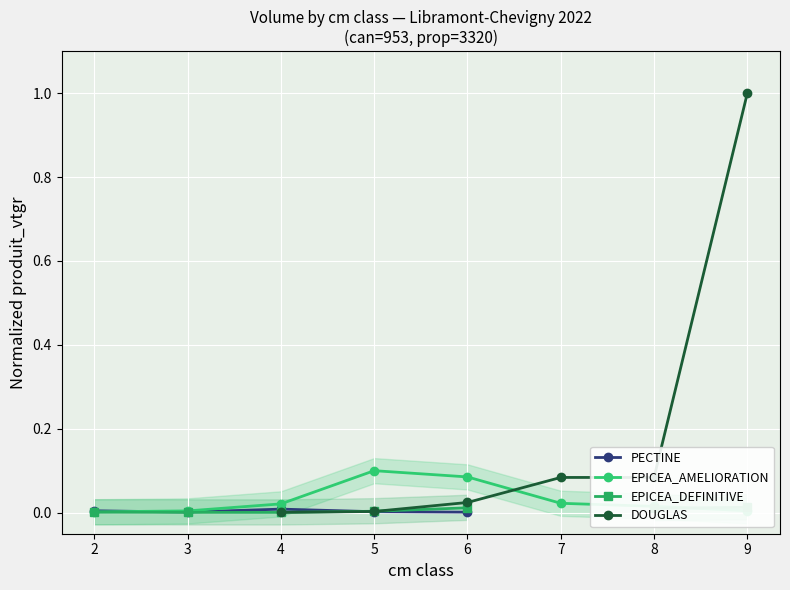

True or false: DOUGLAS and EPICEA_AMELIORATION cross at least once.

True